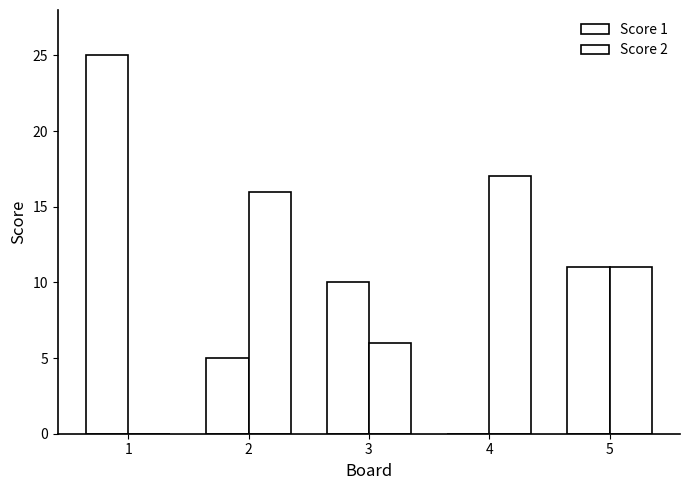

Reading left to right, list all the values displayed in this chart.

Score 1: 1=25	2=5	3=10	4=0	5=11
Score 2: 1=0	2=16	3=6	4=17	5=11